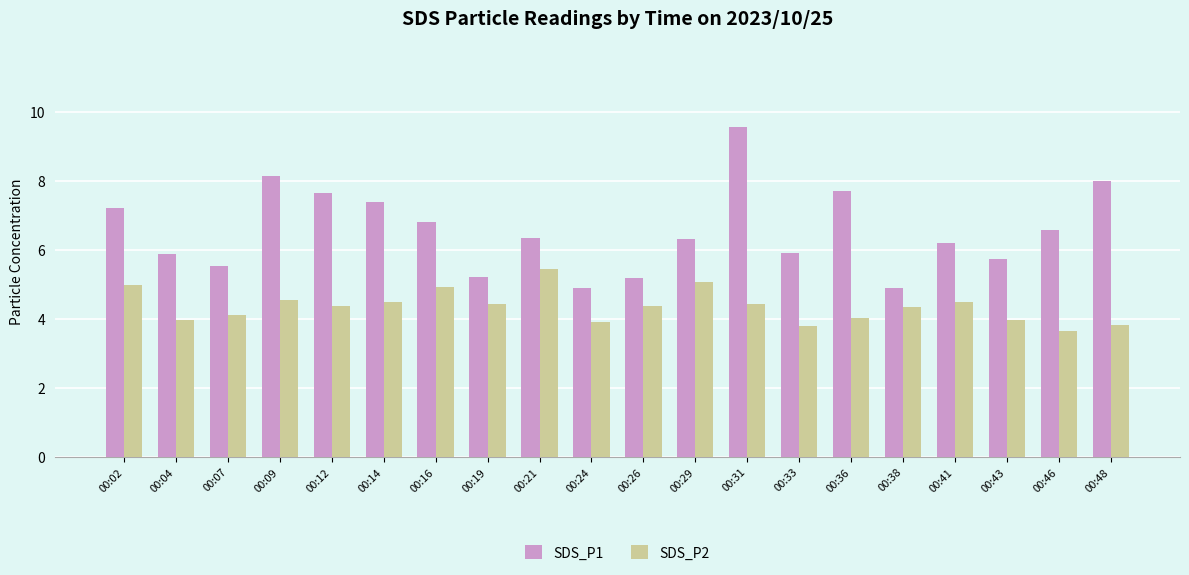

Which series has the largest range (max minus min)?

SDS_P1